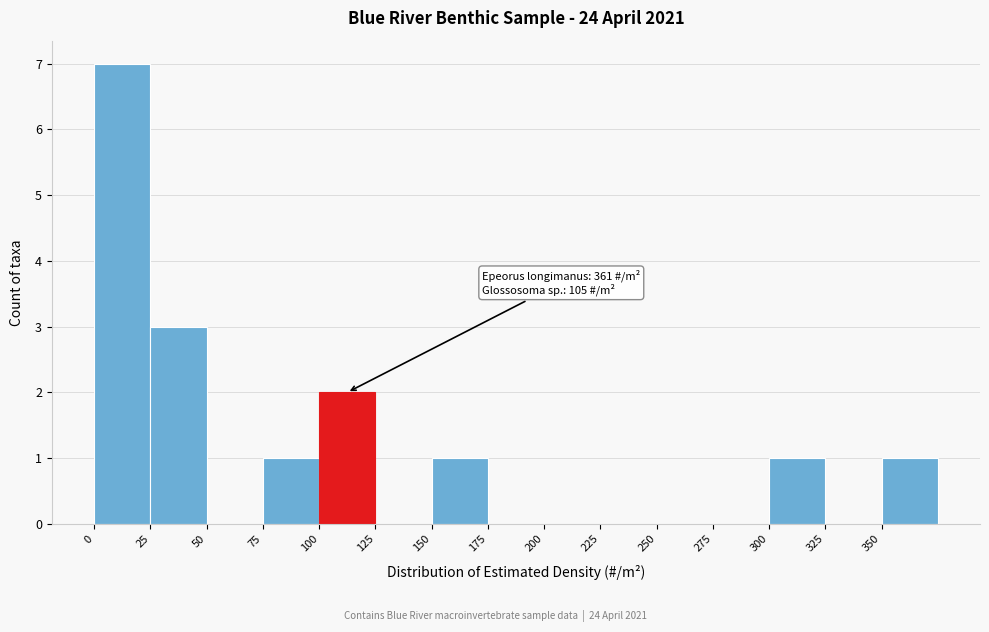

Which range on the x-axis has the tallest bar?

0 to 25